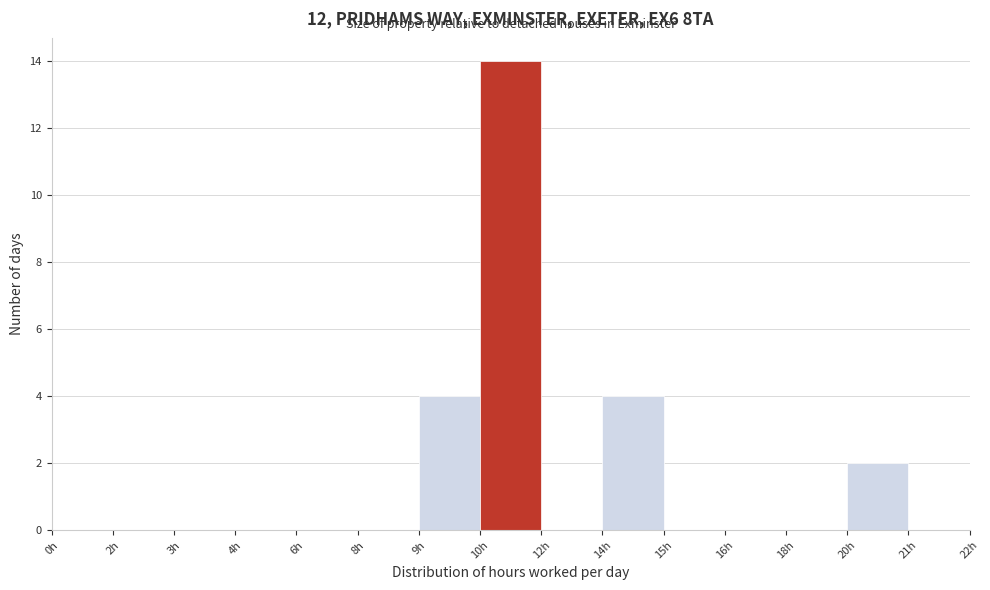

Reading right to left, transcribe all the data shown in this chart.

21h=0	20h=2	18h=0	16h=0	15h=0	14h=4	12h=0	10h=14	9h=4	8h=0	6h=0	4h=0	3h=0	2h=0	0h=0